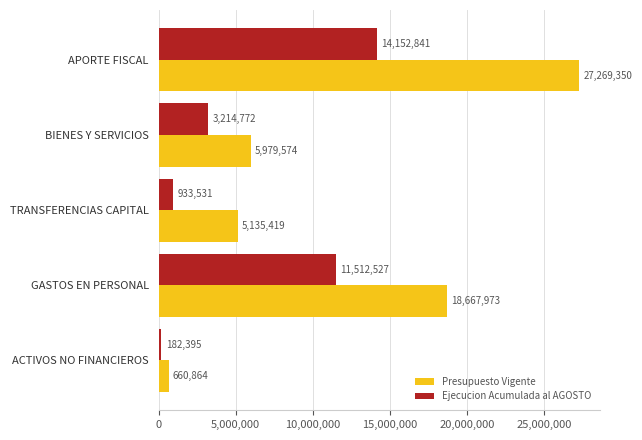

Which series has the largest total across all categories?

Presupuesto Vigente